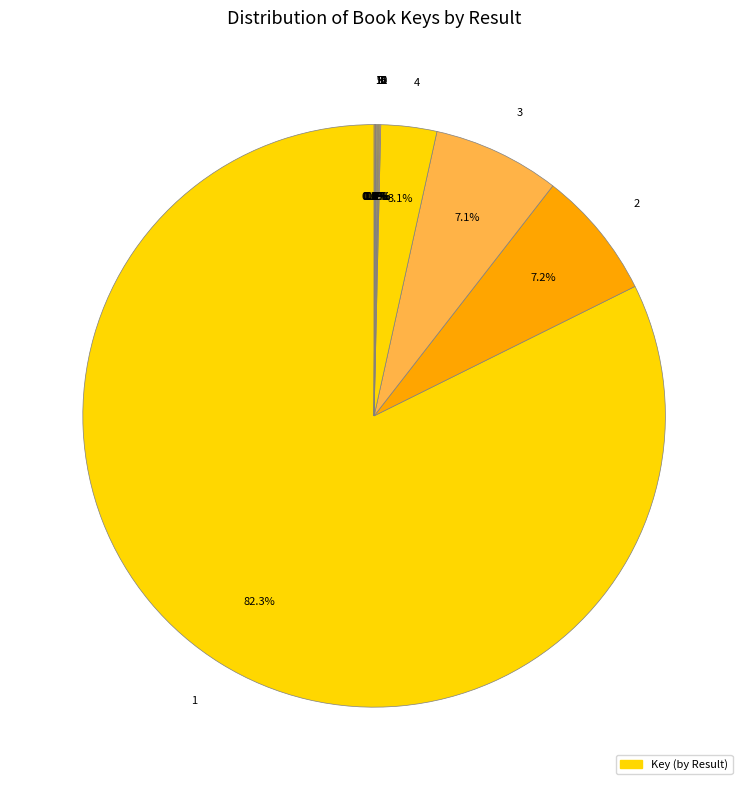

Does any single category account for the majority?

Yes